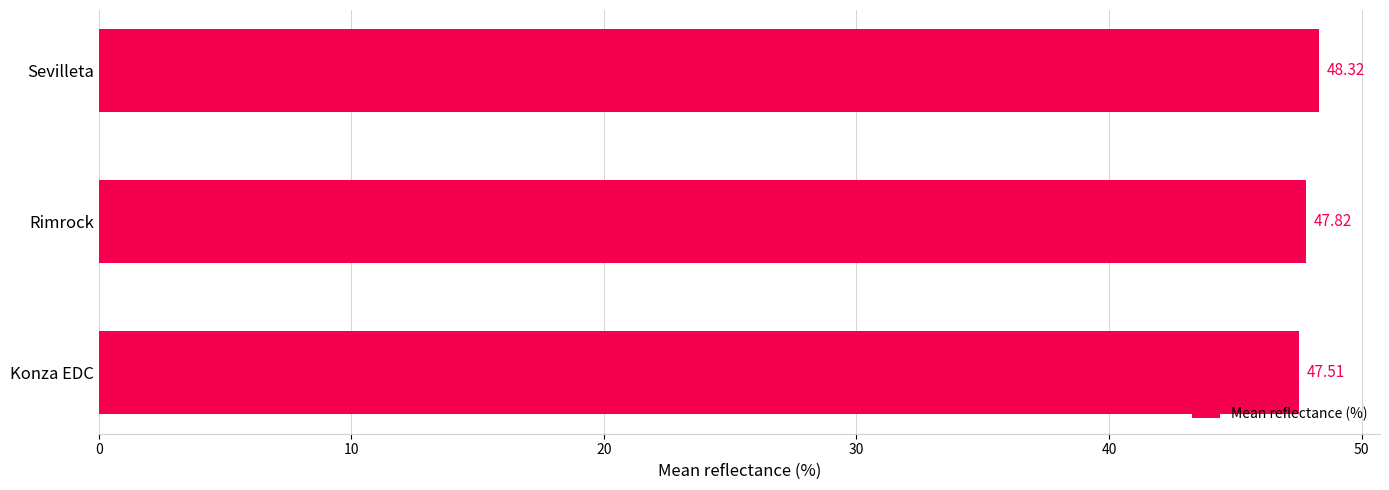

Where is the data nearest to the value 47?

Konza EDC